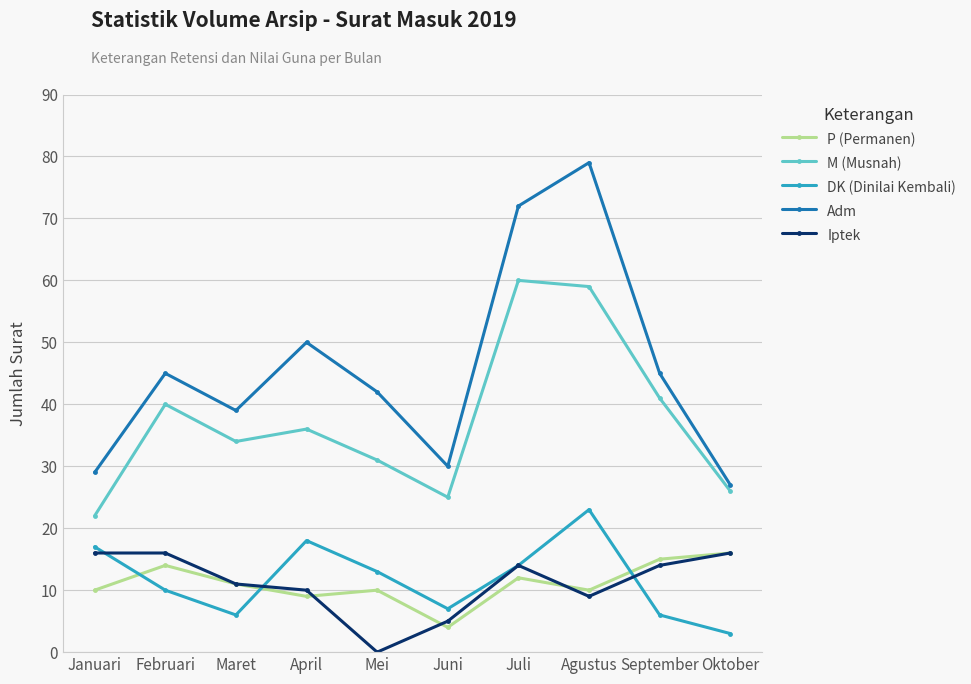

What is the difference between the highest and lowest values at Juni?

26